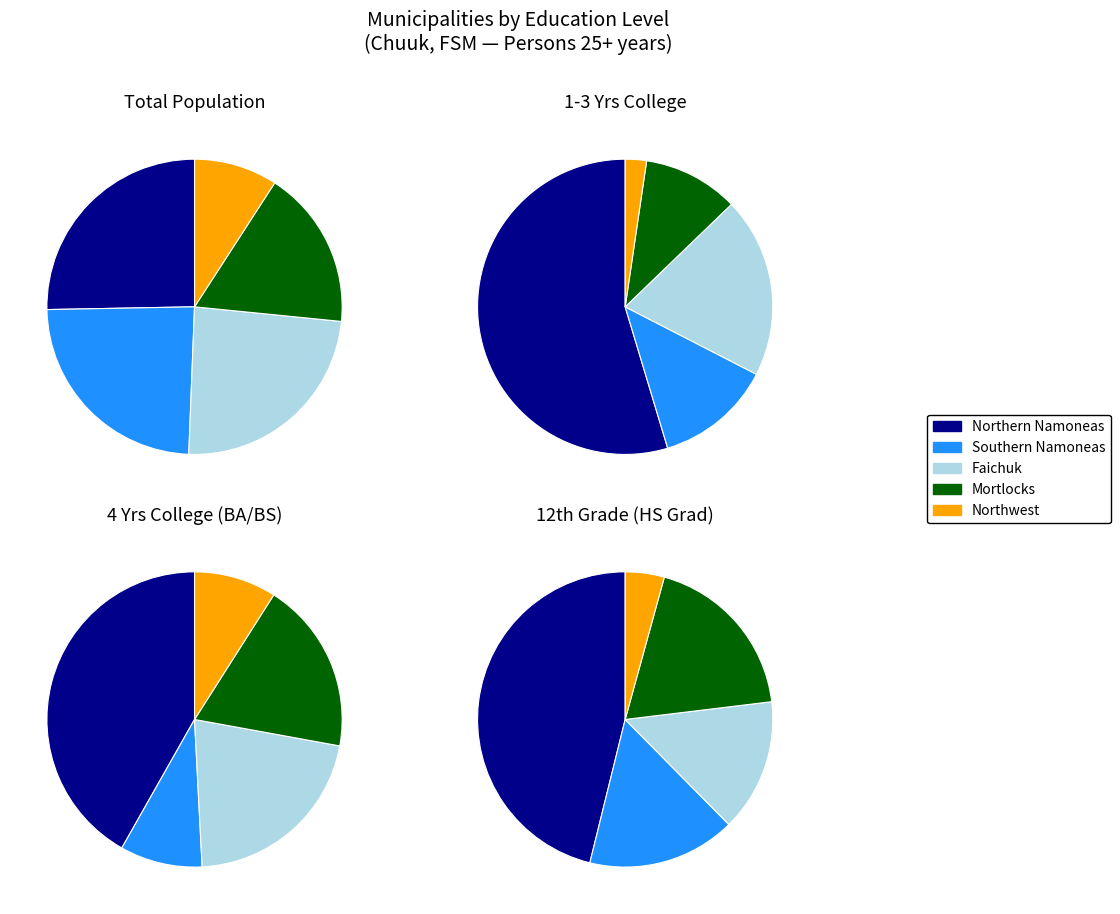

To the nearest percent, what is the average slice percentage?

20%